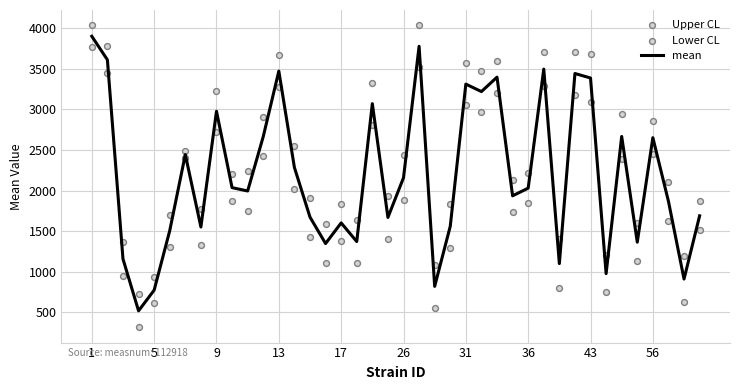

What is the highest value of the mean series?

3898.1